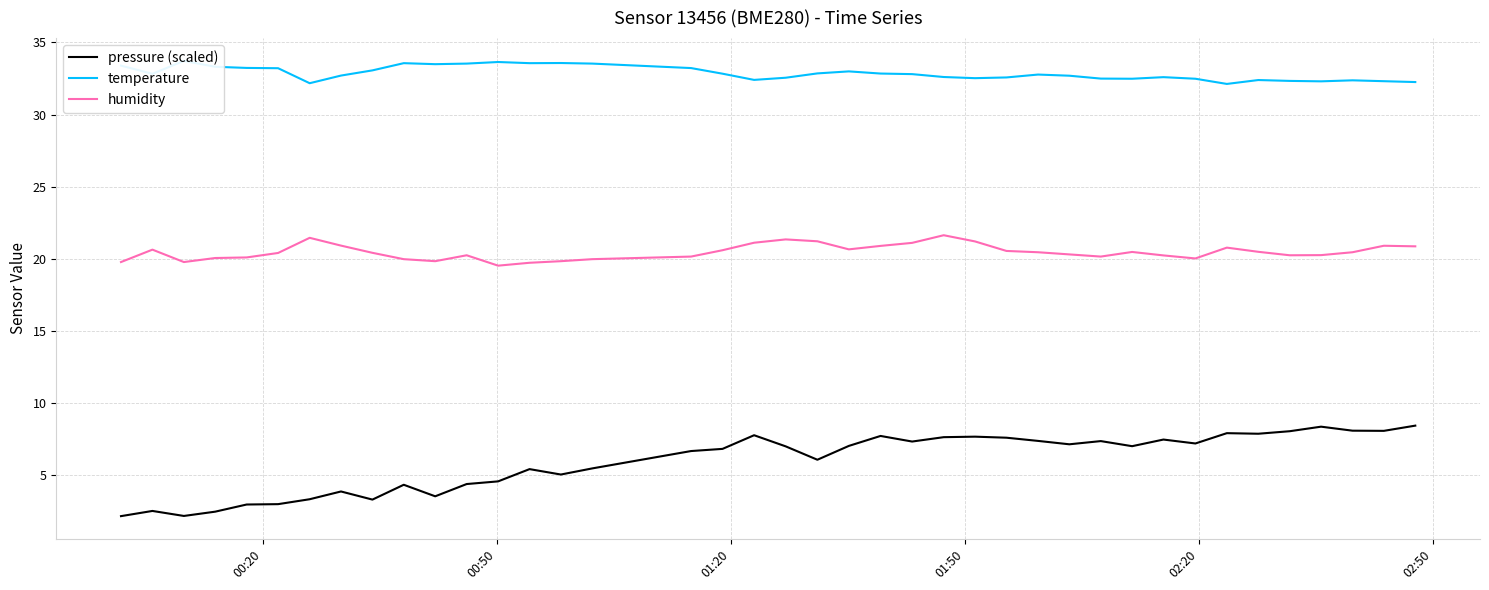

True or false: humidity and pressure (scaled) cross at least once.

False